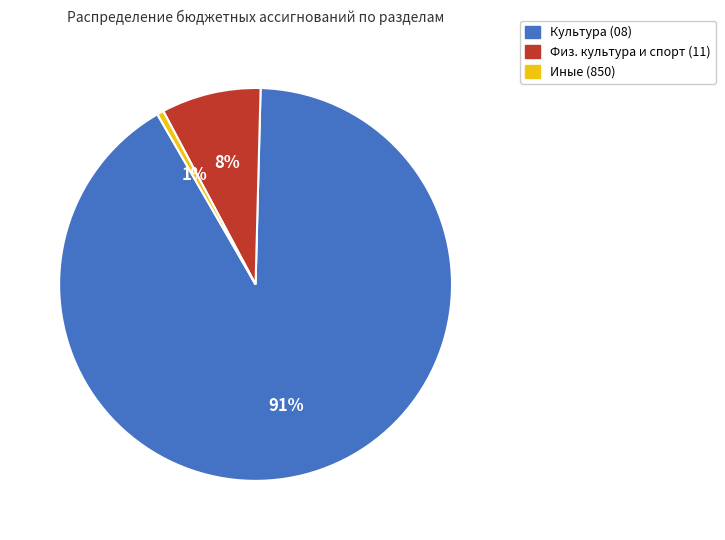

What is the largest slice in the pie chart?

Культура (08)